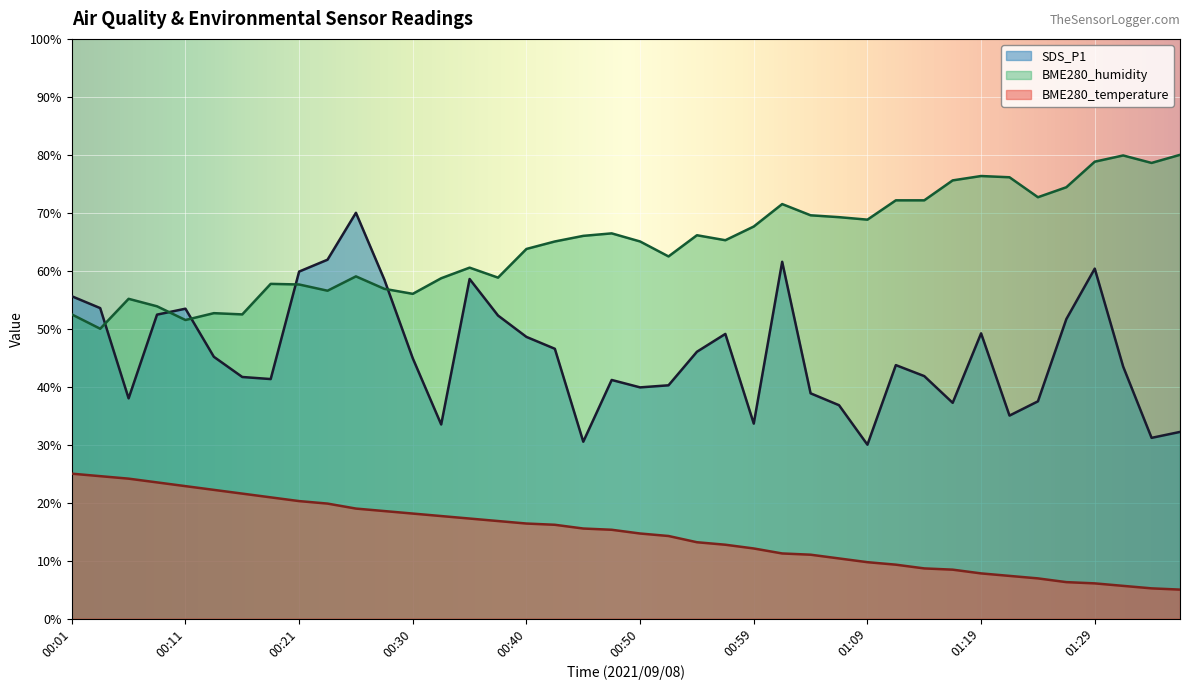

At which label does BME280_temperature reach its minimum?

01:36